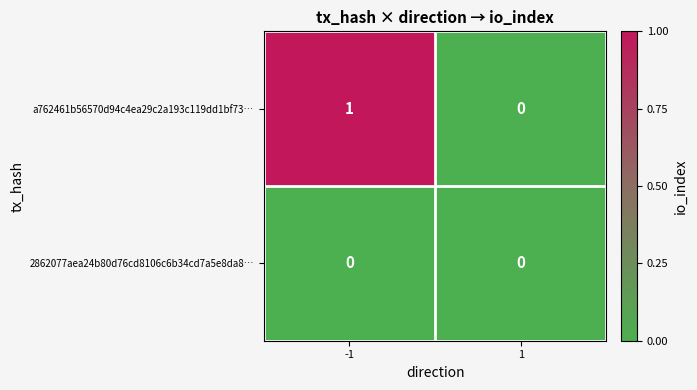

Is the value of 2862077aea24b80d76cd8106c6b34cd7a5e8da8… at 1 greater than the value of a762461b56570d94c4ea29c2a193c119dd1bf73… at -1?

No